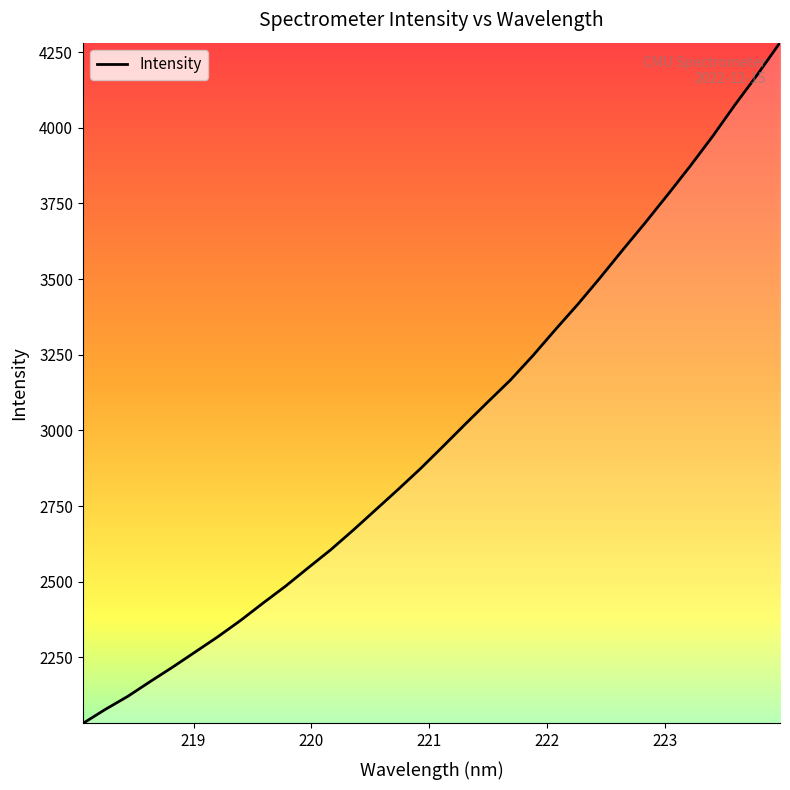

What is the greatest value displayed?

4280.9